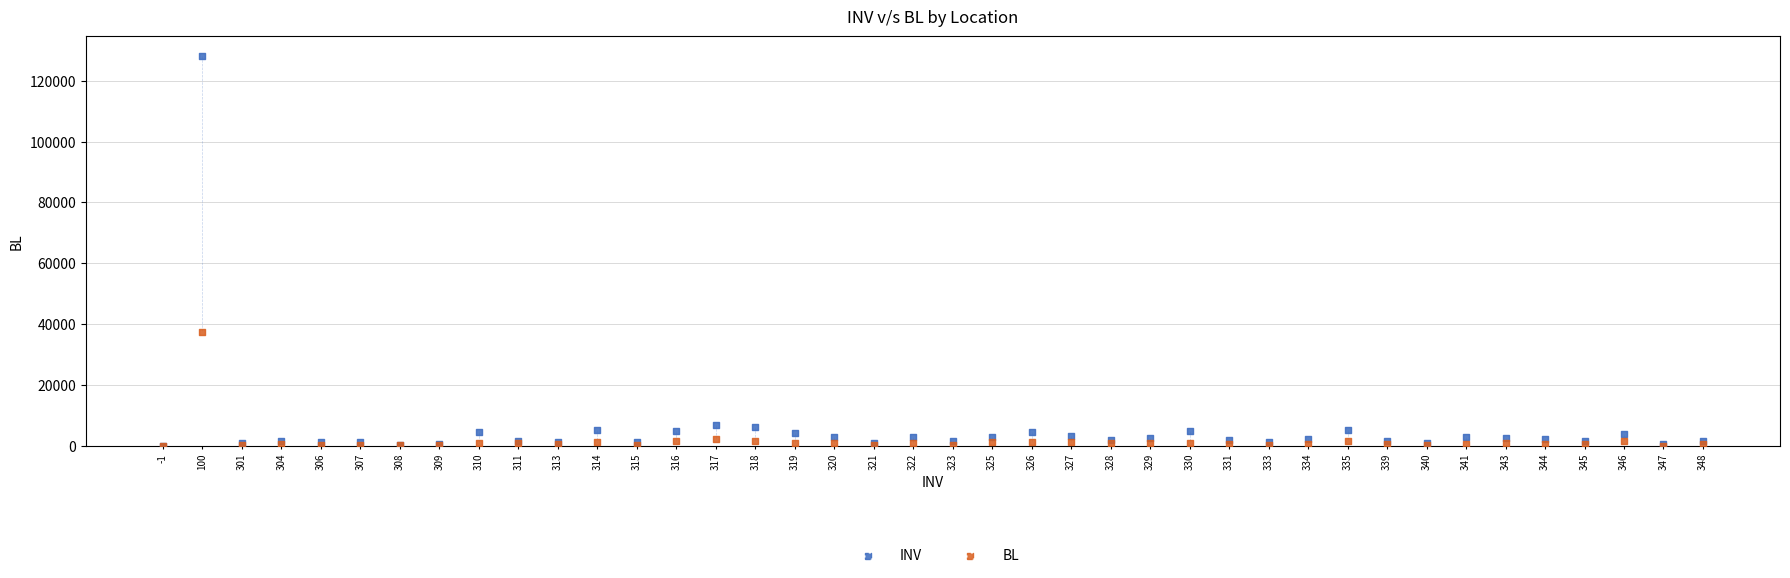

In the INV series, what Y value is closest to 64136?

6720